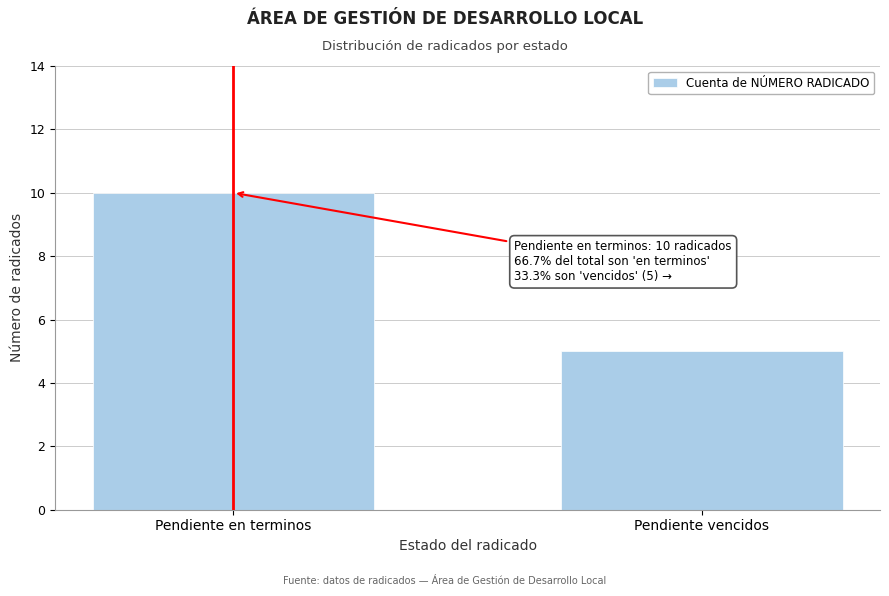

Reading left to right, extract all data points from this chart.

Pendiente en terminos=10	Pendiente vencidos=5